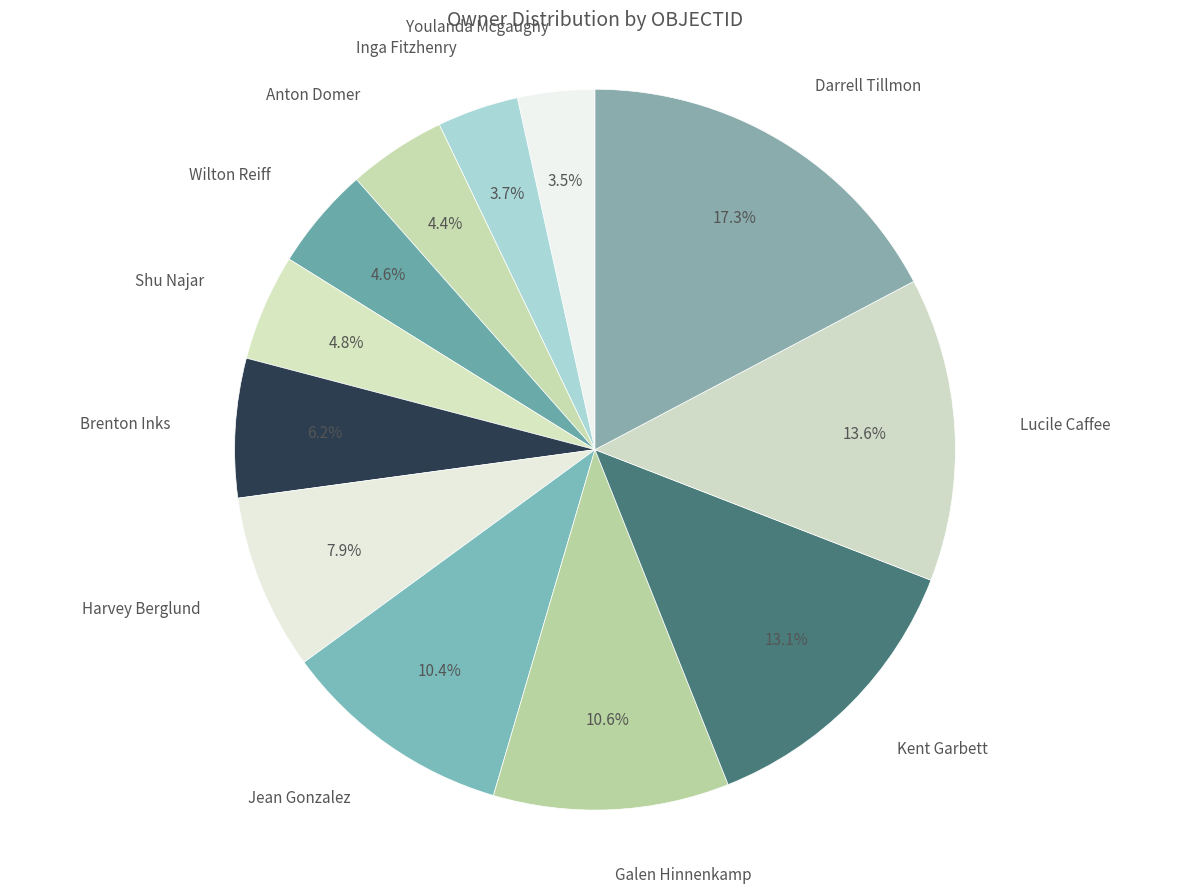

How many segments does this pie chart have?

12